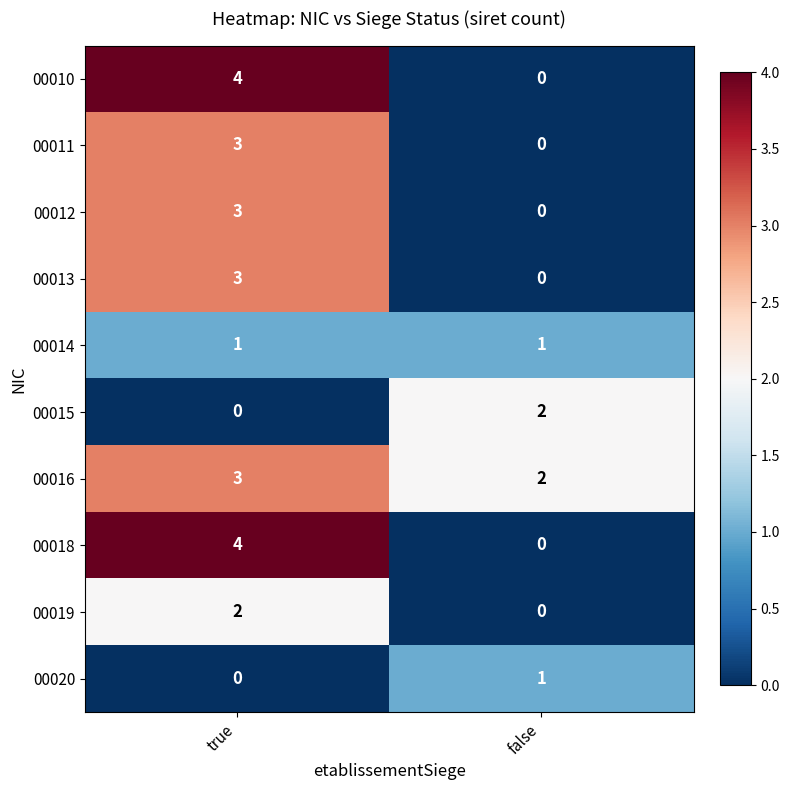

Is it true that 00010 equals 0 at false?

True